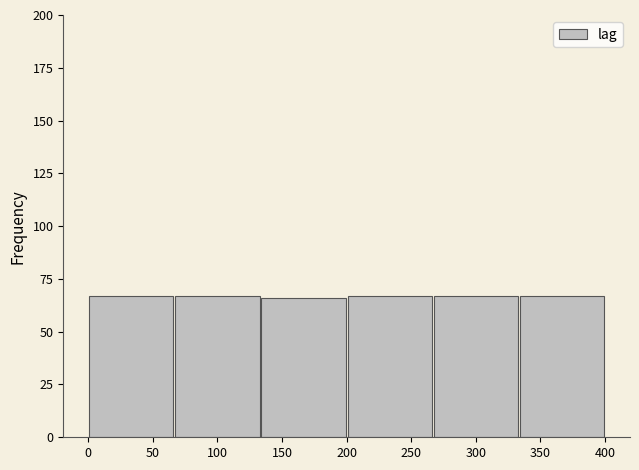

Reading left to right, transcribe this chart: for each bar, give the range it covers on the x-axis and its height. Neither the bar edges nor the heights are printed on the chart, so give them approximately, as read against the axes.

0 to 65: 65
65 to 135: 65
135 to 200: 65
200 to 265: 65
265 to 335: 65
335 to 400: 65